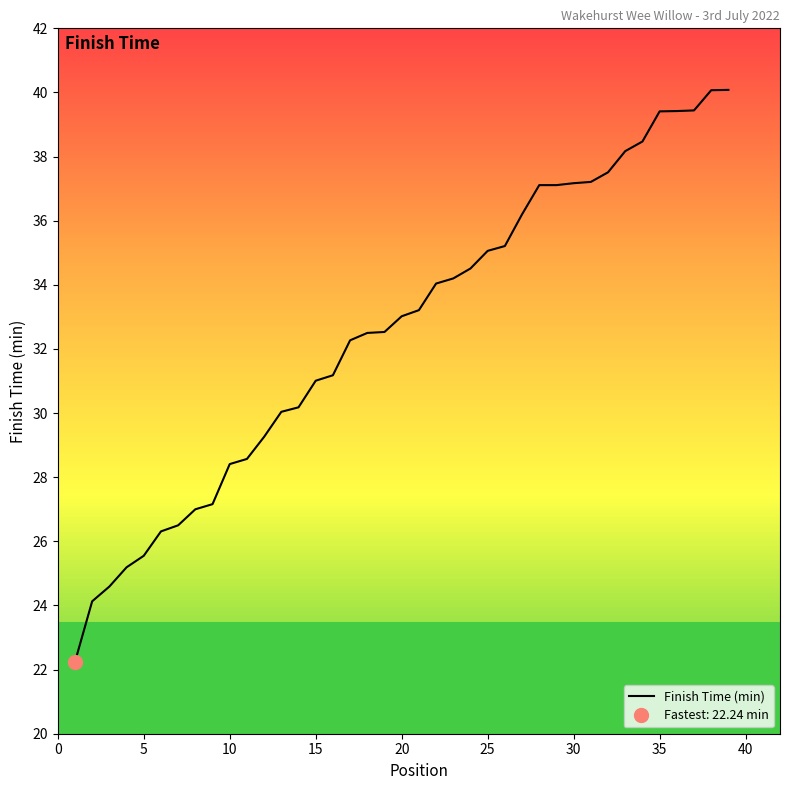

Reading left to right, list all the values displayed in this chart.

22.2	24.1	24.6	25.2	25.6	26.3	26.5	27.0	27.2	28.4	28.6	29.3	30.0	30.2	31.0	31.2	32.3	32.5	32.5	33.0	33.2	34.0	34.2	34.5	35.1	35.2	36.2	37.1	37.1	37.2	37.2	37.5	38.2	38.5	39.4	39.4	39.4	40.1	40.1